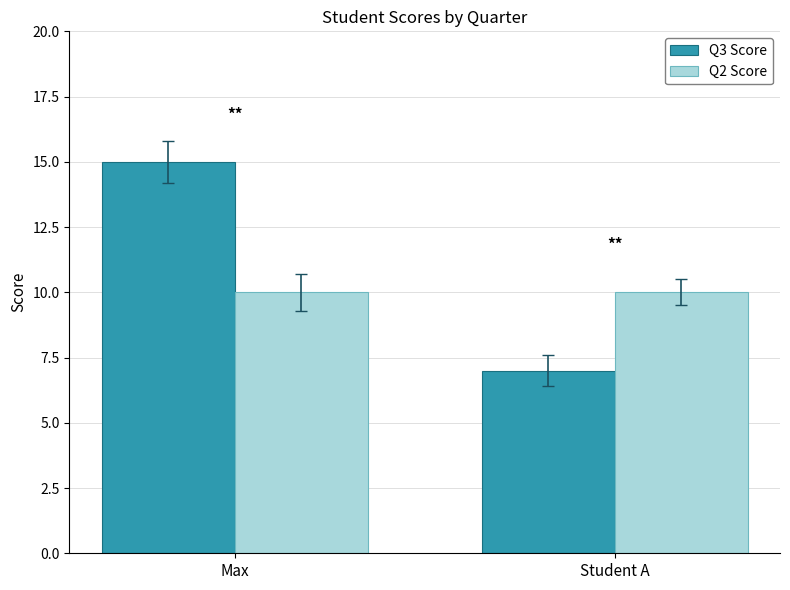

Is it true that Q2 Score equals 13 at Max?

False